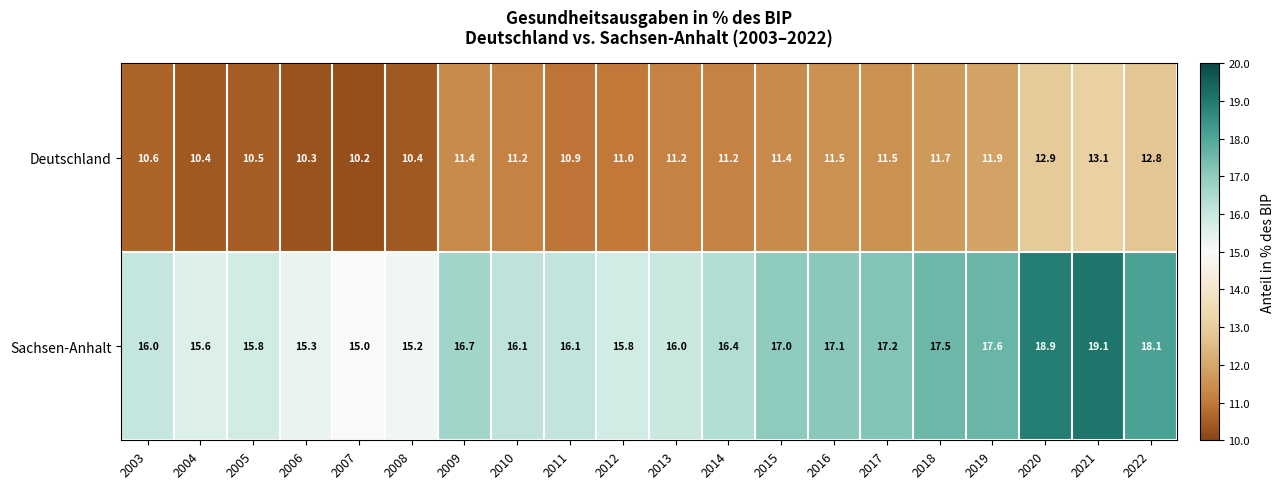

At which label does Deutschland first exceed 11?

2009